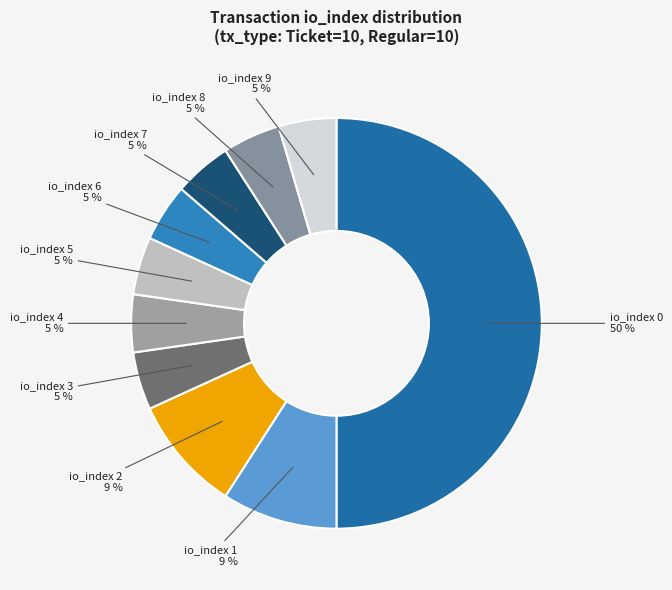

Is io_index 5 5 % the majority of the pie?

No